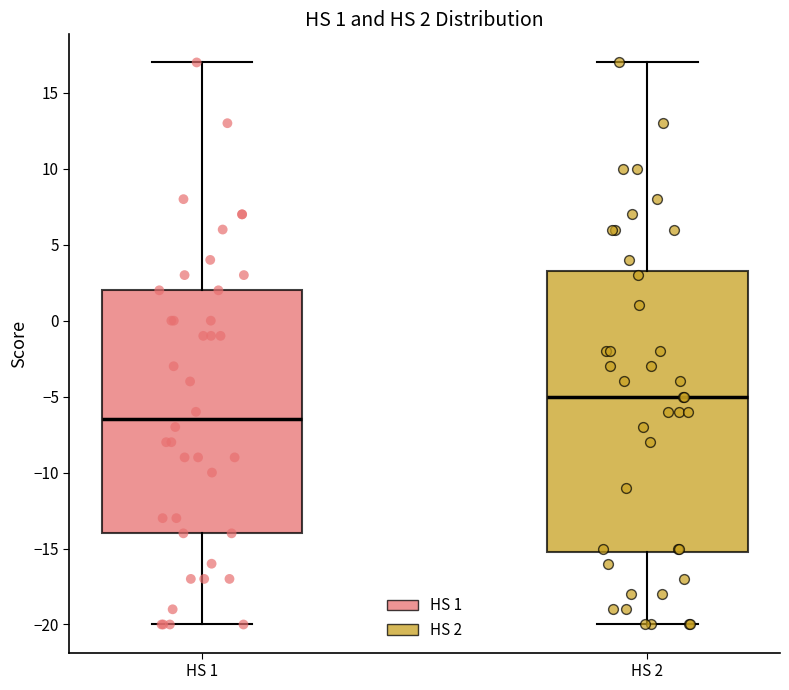

Which box is the tallest, from its lower edge to its upper edge?

HS 2